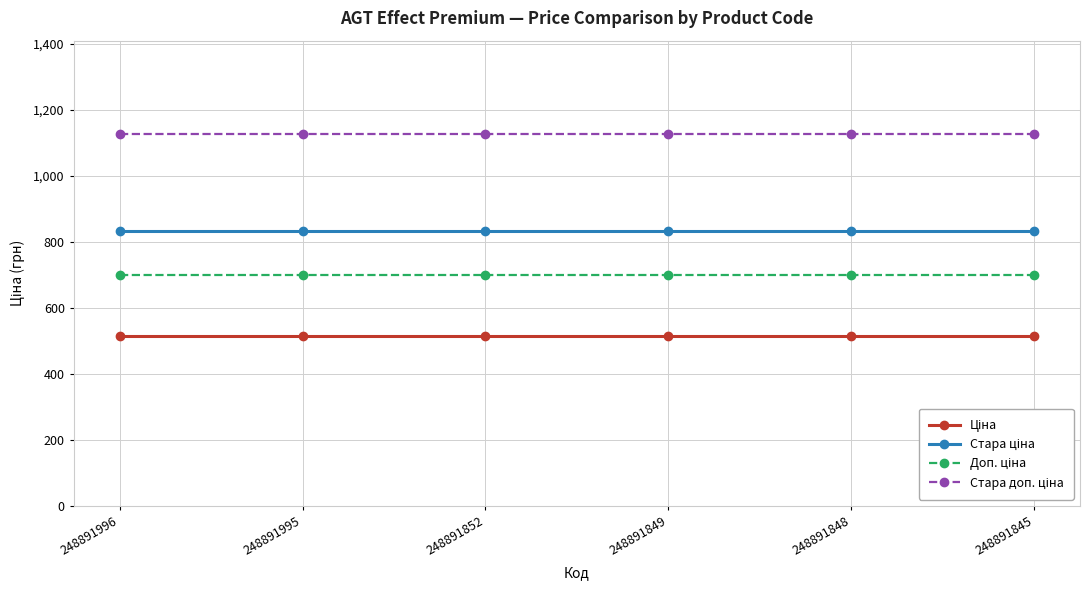

What is the smallest value displayed?

515.8